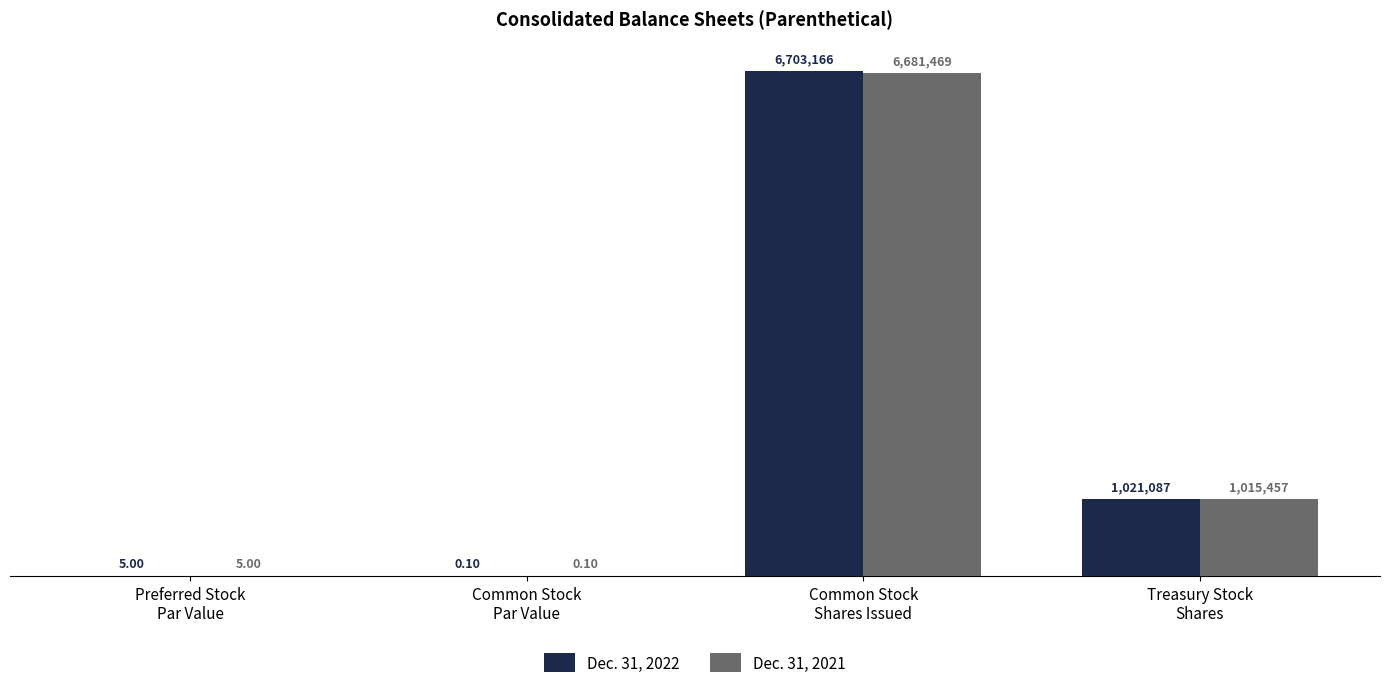

Are the bars grouped side by side (vs. stacked)?

Yes